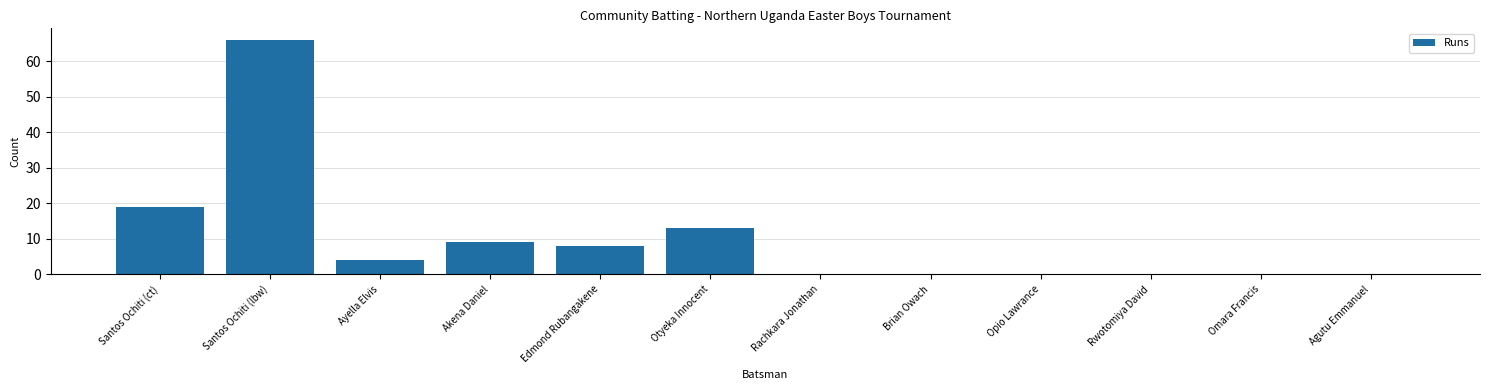

Are the bars horizontal?

No